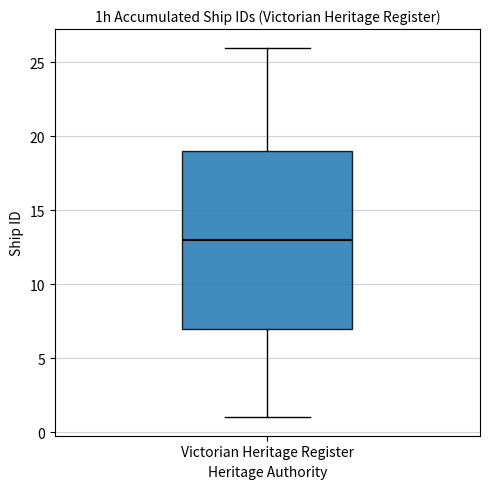

Where is the upper edge of the box for Victorian Heritage Register on the y-axis? The values are not printed on the chart, so give them approximately, as read against the axis.

19